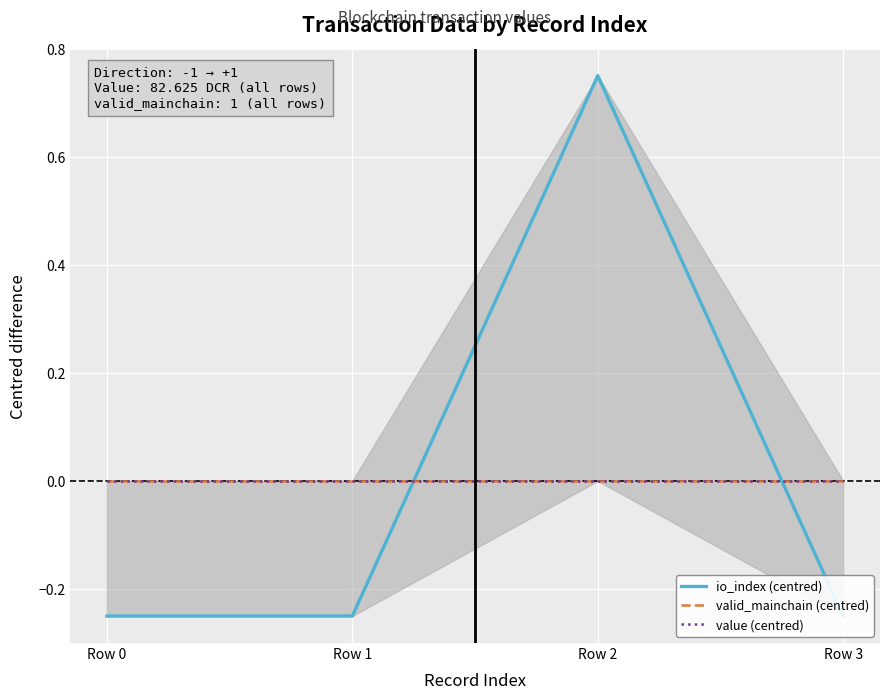

Reading left to right, transcribe all the data shown in this chart.

io_index (centred): Row 0=-0.2	Row 1=-0.2	Row 2=0.8	Row 3=-0.2
valid_mainchain (centred): Row 0=0.0	Row 1=0.0	Row 2=0.0	Row 3=0.0
value (centred): Row 0=0.0	Row 1=0.0	Row 2=0.0	Row 3=0.0